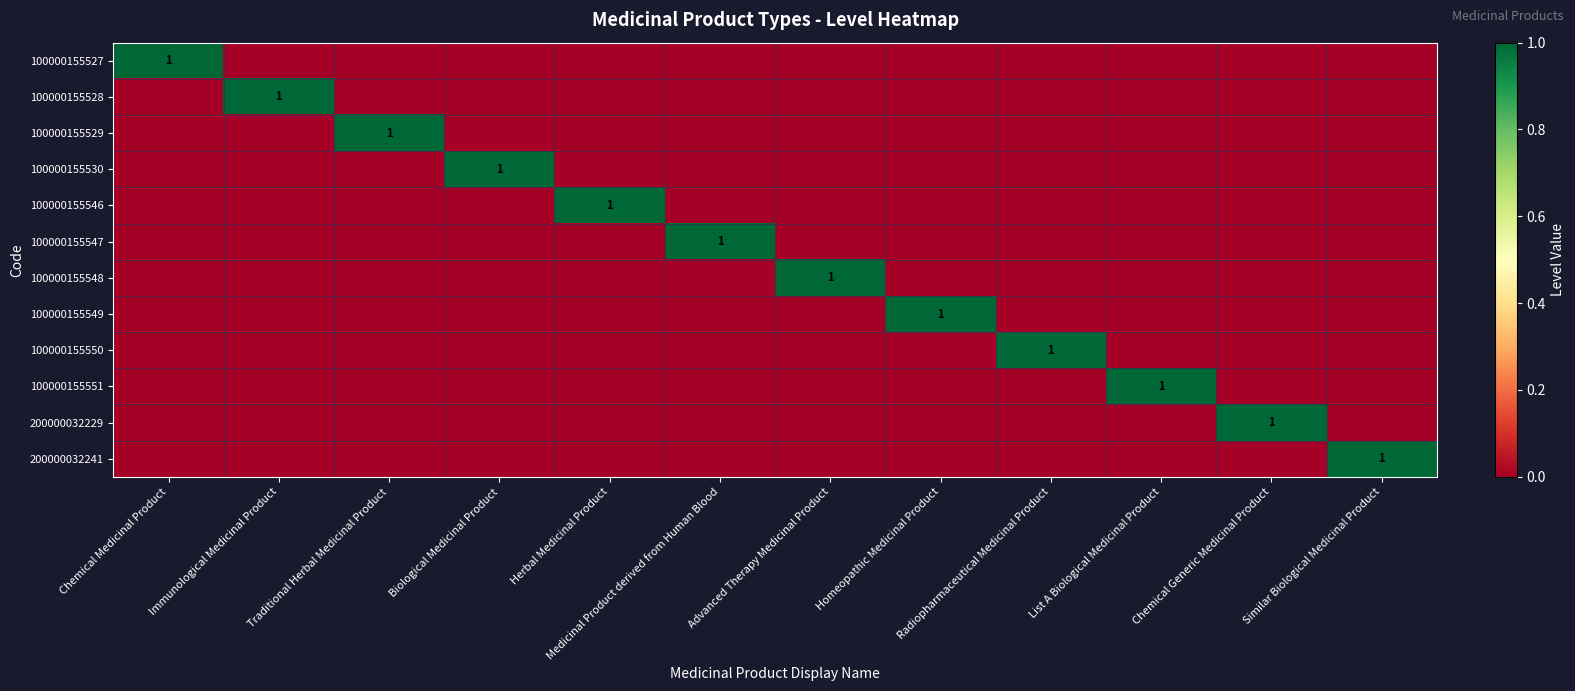

True or false: 100000155528 has a value of 0 at Immunological Medicinal Product.

False